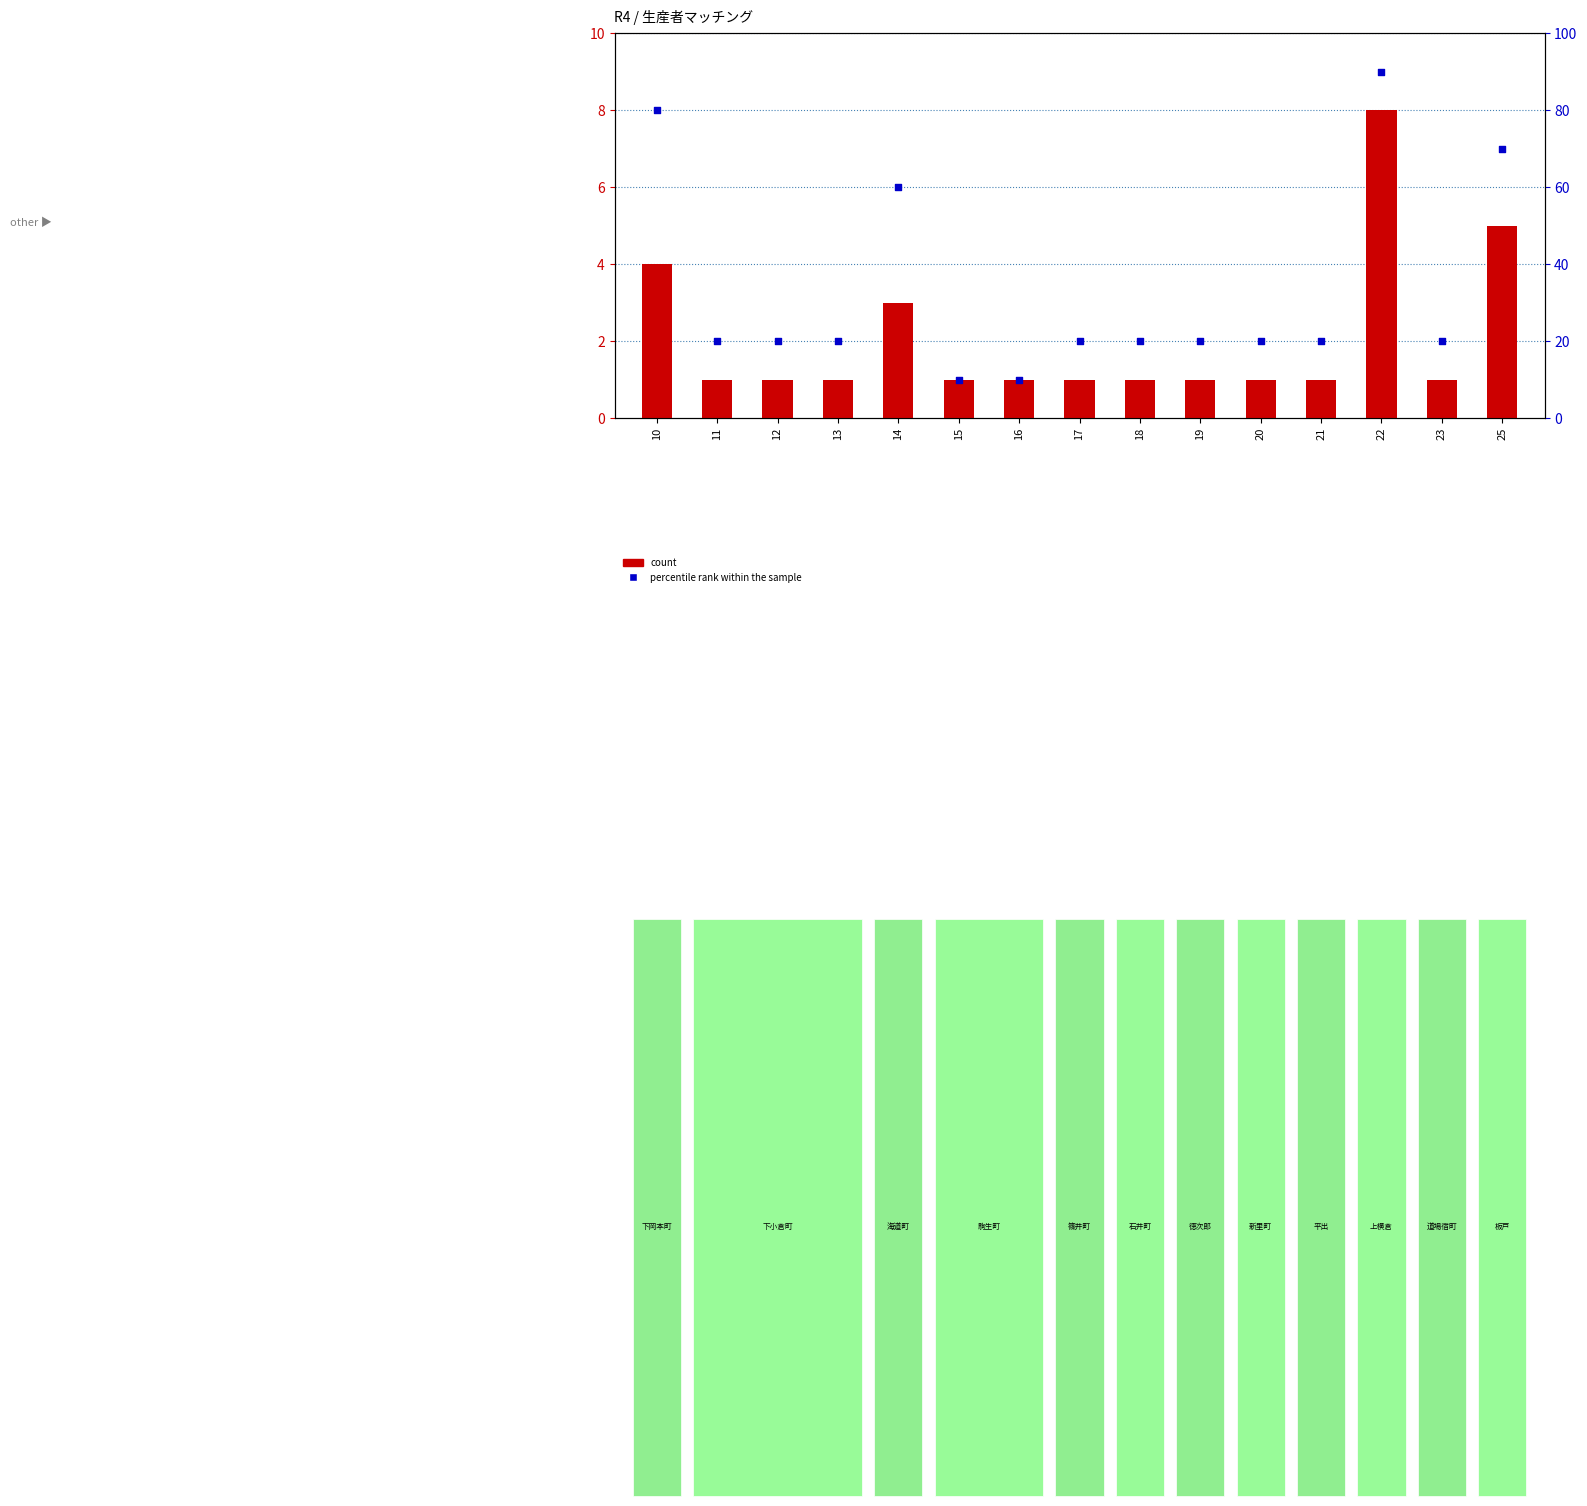

Which series contains the lowest Y value?

count